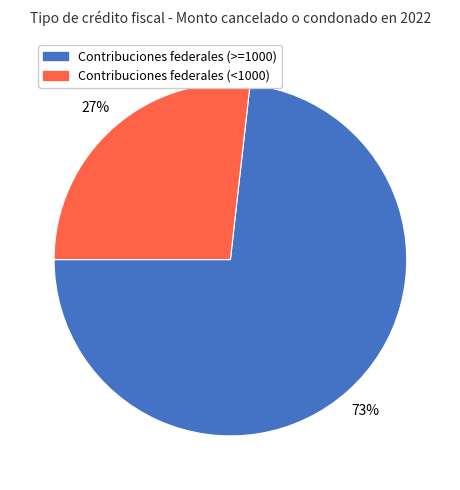

How many slices are in this pie chart?

2